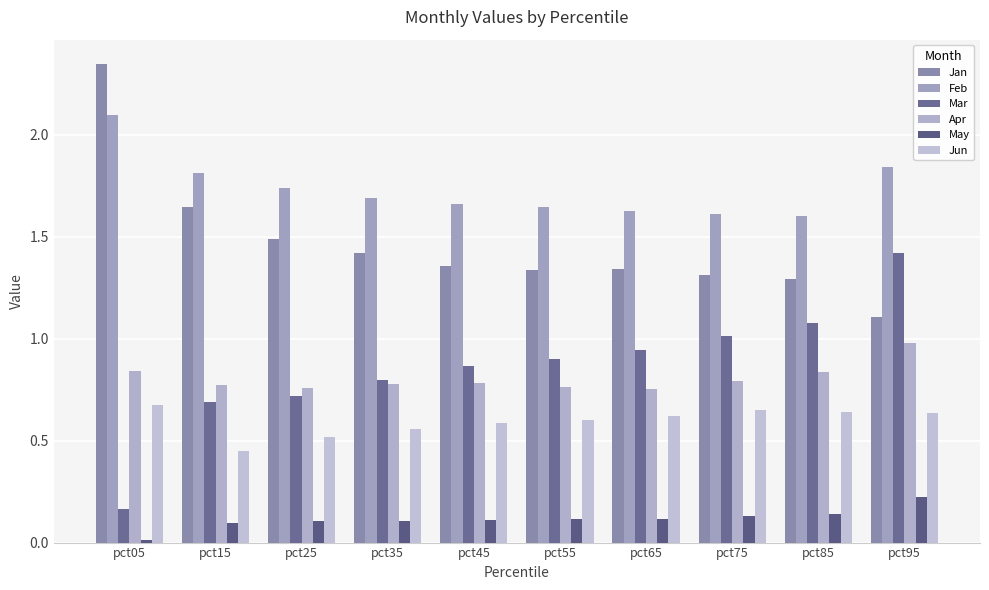

The Jan series shows 1.3 at pct85. True or false?

True